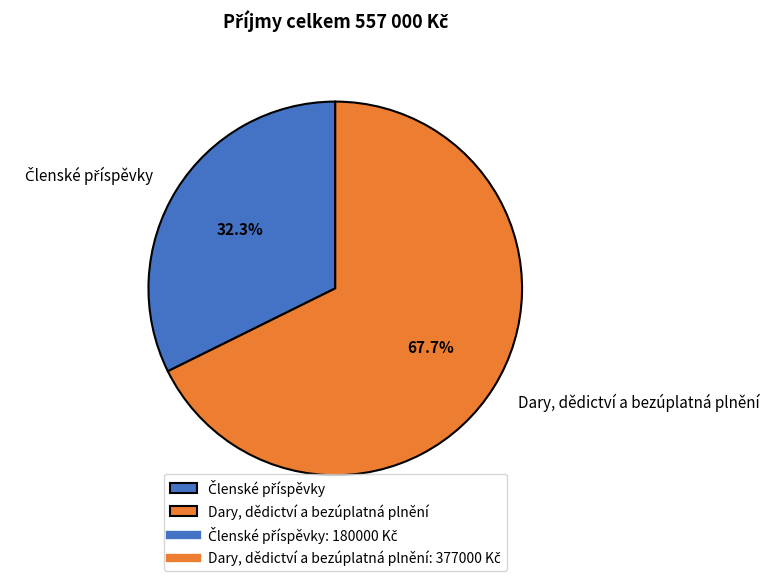

Which category has the biggest portion of the pie?

Dary, dědictví a bezúplatná plnění